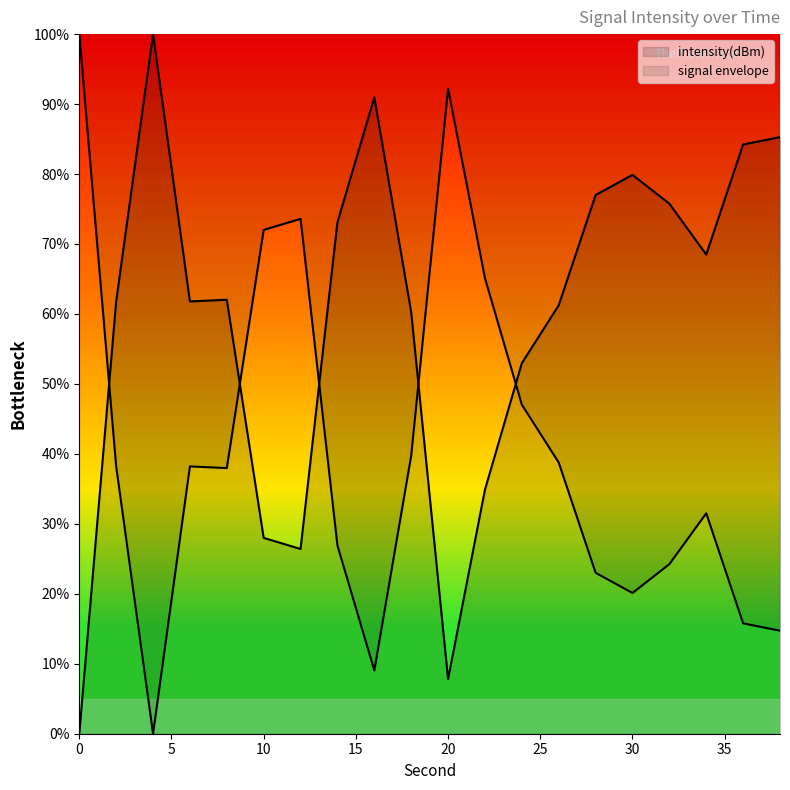

Reading left to right, transcribe all the data shown in this chart.

0=0.0	2=61.8	4=100.0	6=61.8	8=62.0	10=28.0	12=26.4	14=73.1	16=90.9	18=60.2	20=7.8	22=34.9	24=53.0	26=61.2	28=77.0	30=79.9	32=75.8	34=68.5	36=84.2	38=85.3